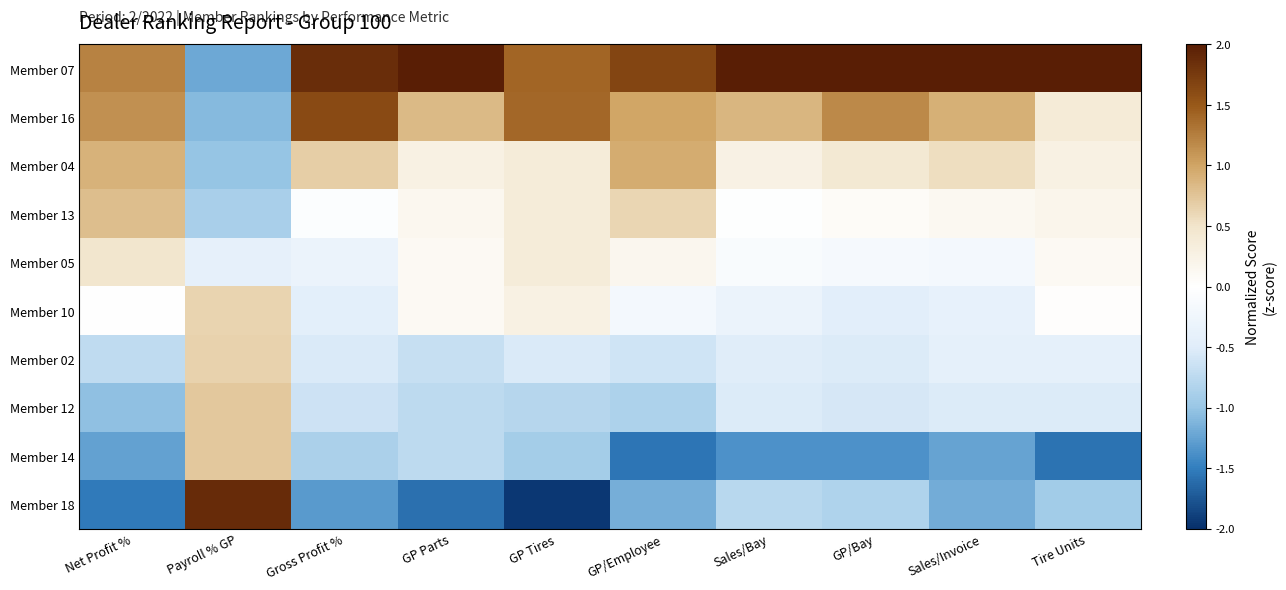

Reading left to right, what are all the values shown in this chart?

Member 07: Net Profit %=1.2	Payroll % GP=-1.2	Gross Profit %=1.9	GP Parts=2.0	GP Tires=1.4	GP/Employee=1.7	Sales/Bay=2.0	GP/Bay=2.0	Sales/Invoice=2.0	Tire Units=2.0
Member 16: Net Profit %=1.1	Payroll % GP=-1.1	Gross Profit %=1.6	GP Parts=0.8	GP Tires=1.4	GP/Employee=1.0	Sales/Bay=0.9	GP/Bay=1.2	Sales/Invoice=0.9	Tire Units=0.4
Member 04: Net Profit %=0.9	Payroll % GP=-1.0	Gross Profit %=0.7	GP Parts=0.3	GP Tires=0.4	GP/Employee=0.9	Sales/Bay=0.3	GP/Bay=0.4	Sales/Invoice=0.6	Tire Units=0.3
Member 13: Net Profit %=0.8	Payroll % GP=-0.9	Gross Profit %=-0.1	GP Parts=0.2	GP Tires=0.4	GP/Employee=0.6	Sales/Bay=-0.0	GP/Bay=0.1	Sales/Invoice=0.1	Tire Units=0.2
Member 05: Net Profit %=0.5	Payroll % GP=-0.4	Gross Profit %=-0.3	GP Parts=0.1	GP Tires=0.4	GP/Employee=0.2	Sales/Bay=-0.1	GP/Bay=-0.1	Sales/Invoice=-0.2	Tire Units=0.1
Member 10: Net Profit %=0.0	Payroll % GP=0.6	Gross Profit %=-0.4	GP Parts=0.1	GP Tires=0.3	GP/Employee=-0.2	Sales/Bay=-0.3	GP/Bay=-0.5	Sales/Invoice=-0.4	Tire Units=0.0
Member 02: Net Profit %=-0.7	Payroll % GP=0.6	Gross Profit %=-0.5	GP Parts=-0.7	GP Tires=-0.5	GP/Employee=-0.6	Sales/Bay=-0.5	GP/Bay=-0.5	Sales/Invoice=-0.4	Tire Units=-0.4
Member 12: Net Profit %=-1.0	Payroll % GP=0.7	Gross Profit %=-0.6	GP Parts=-0.7	GP Tires=-0.8	GP/Employee=-0.9	Sales/Bay=-0.5	GP/Bay=-0.6	Sales/Invoice=-0.5	Tire Units=-0.5
Member 14: Net Profit %=-1.3	Payroll % GP=0.7	Gross Profit %=-0.9	GP Parts=-0.7	GP Tires=-0.9	GP/Employee=-1.6	Sales/Bay=-1.4	GP/Bay=-1.4	Sales/Invoice=-1.2	Tire Units=-1.6
Member 18: Net Profit %=-1.5	Payroll % GP=1.9	Gross Profit %=-1.3	GP Parts=-1.6	GP Tires=-2.0	GP/Employee=-1.2	Sales/Bay=-0.8	GP/Bay=-0.8	Sales/Invoice=-1.2	Tire Units=-0.9